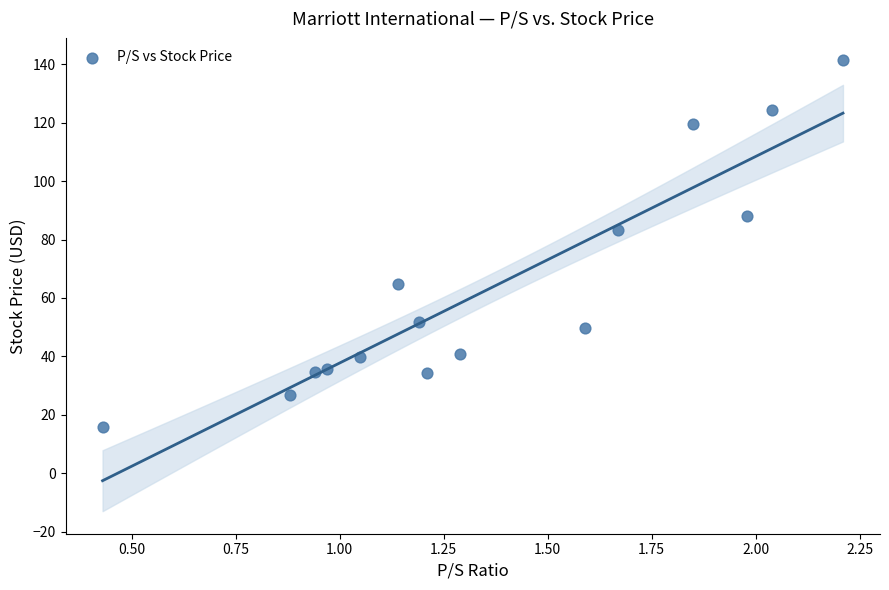

What is the range of Y values (max minus min)?

125.6